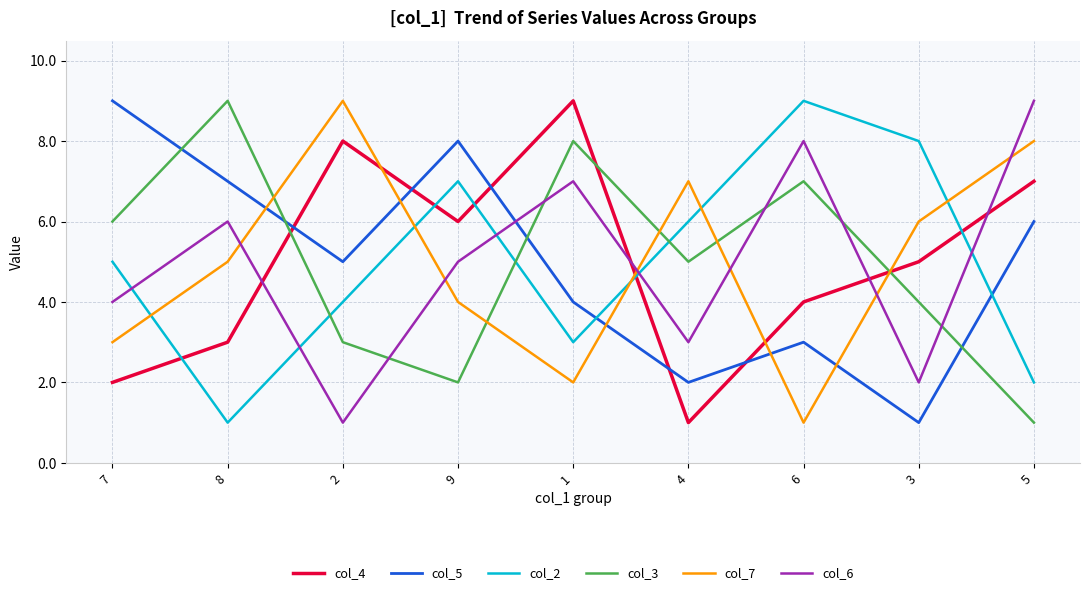

What is the average value of the col_2 series?

5